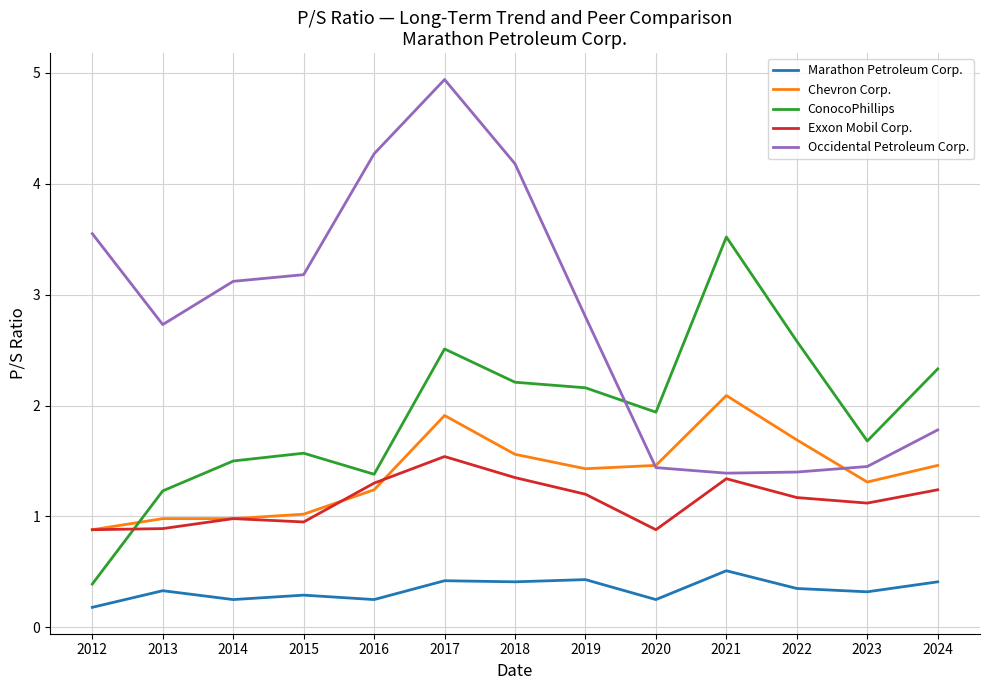

Which series has the widest spread of values?

Occidental Petroleum Corp.